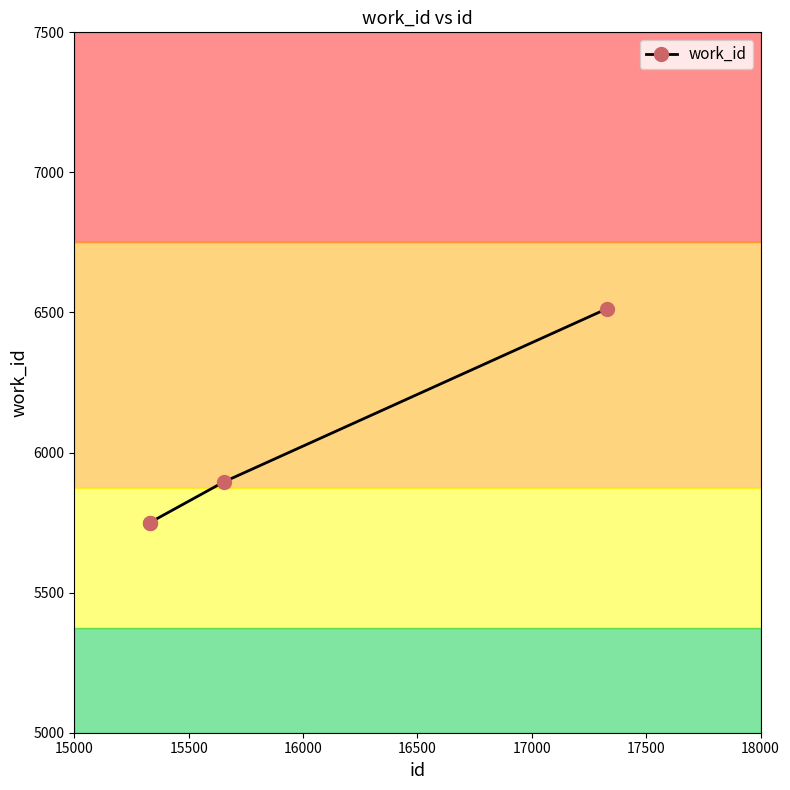

What is the minimum value shown in the chart?

5750